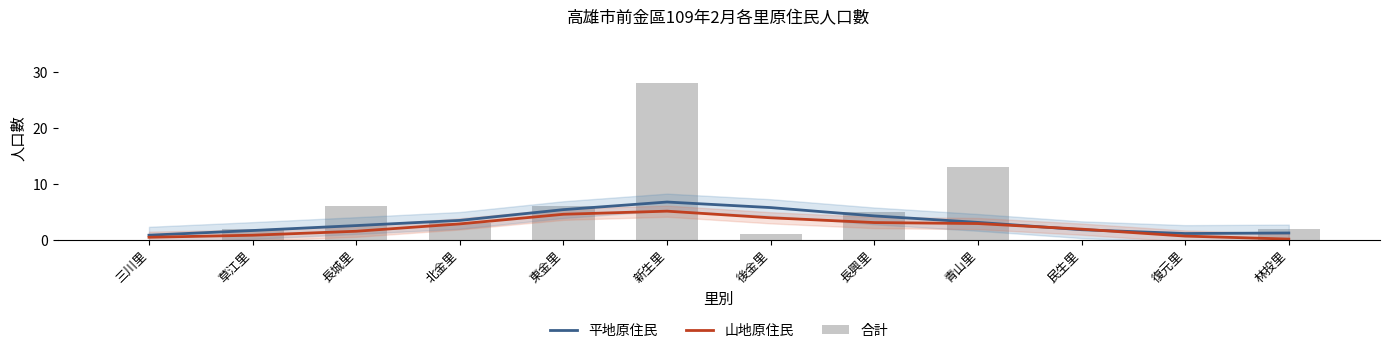

Which series changed the most between 長城里 and 青山里?

合計